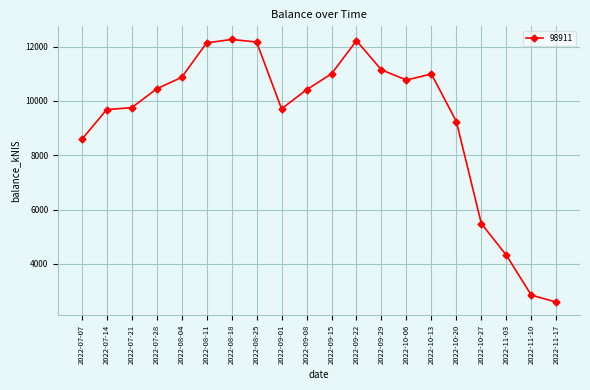

What is the average value?

9330.4